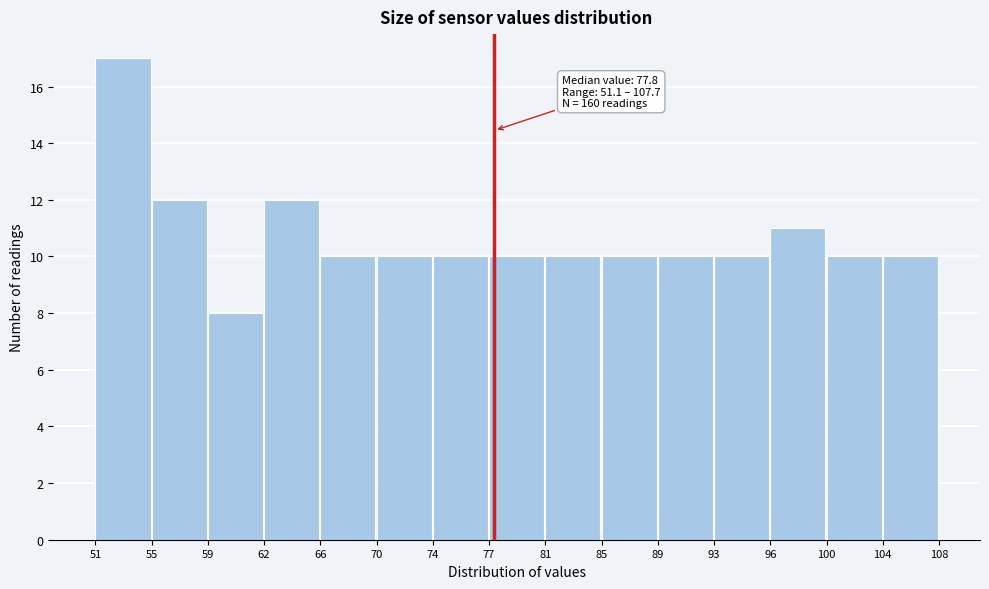

Over which range of the x-axis is the bar tallest?

51 to 55